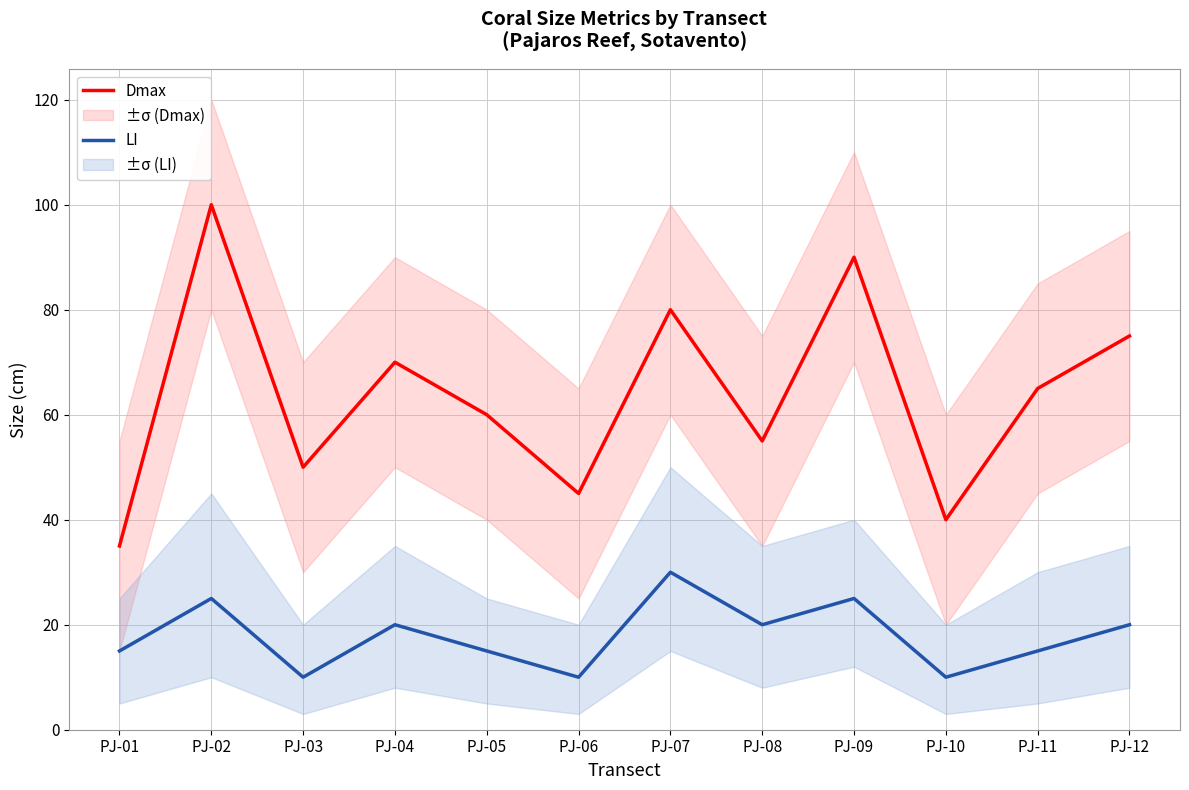

At PJ-03, list the series in order from smallest to largest.

LI, Dmax